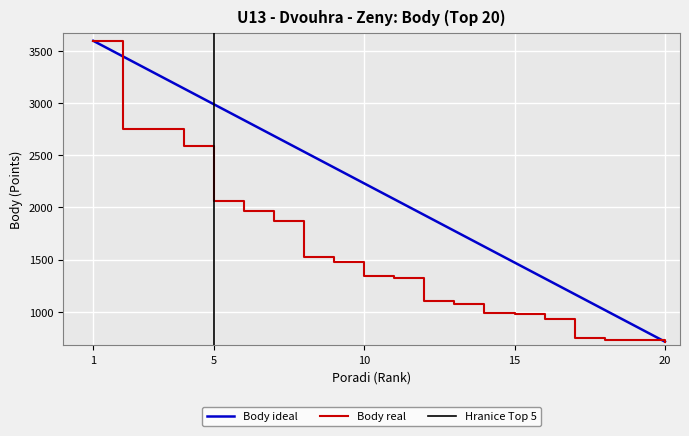

Where does the Body series first go above 1344?

1